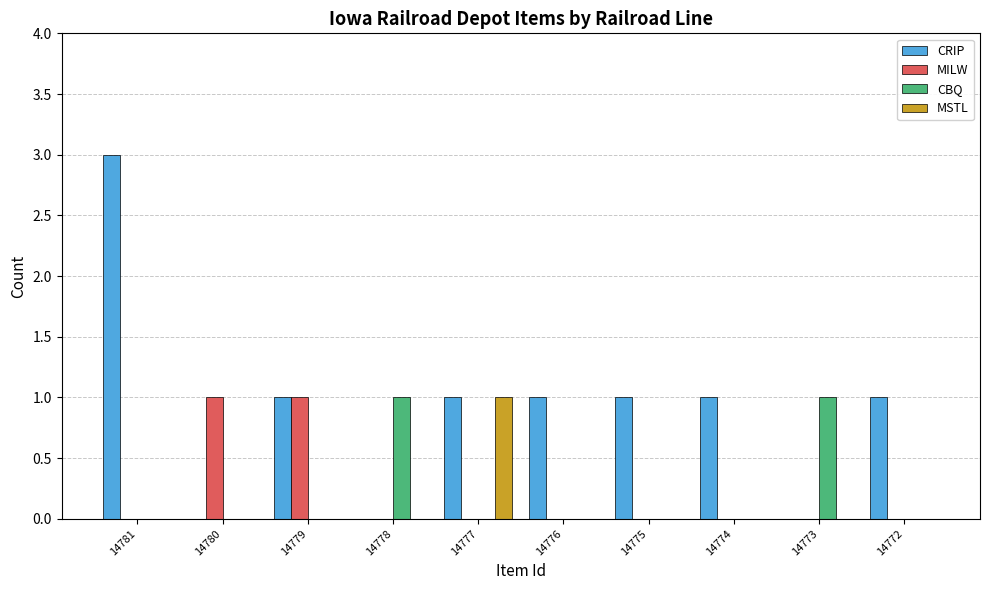

Is the value of CRIP at 14777 greater than the value of CBQ at 14774?

Yes